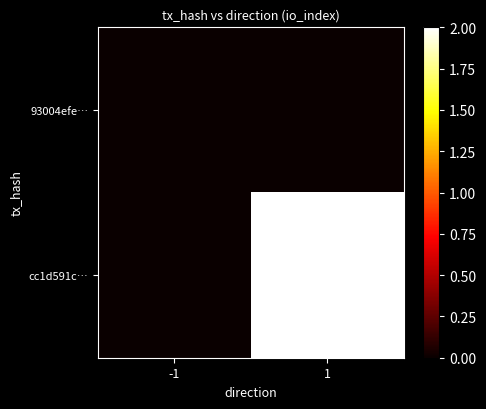

Count the number of data series in this chart.

2